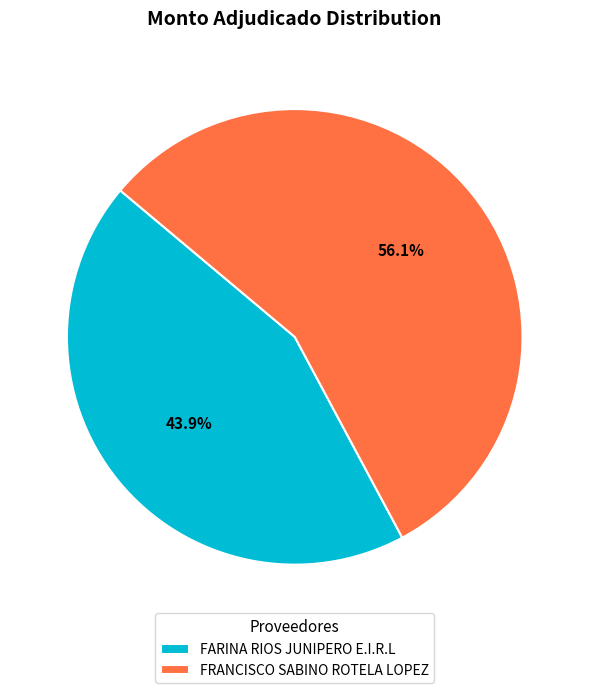

What percentage is the FRANCISCO SABINO ROTELA LOPEZ slice, to the nearest percent?

56%